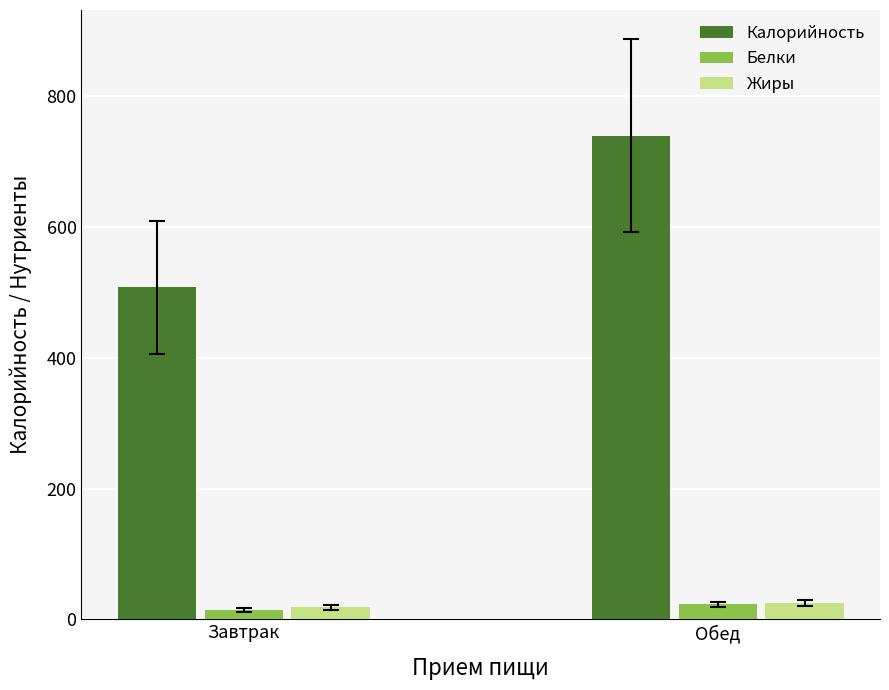

What is the label of the 2nd bar from the left?

Обед